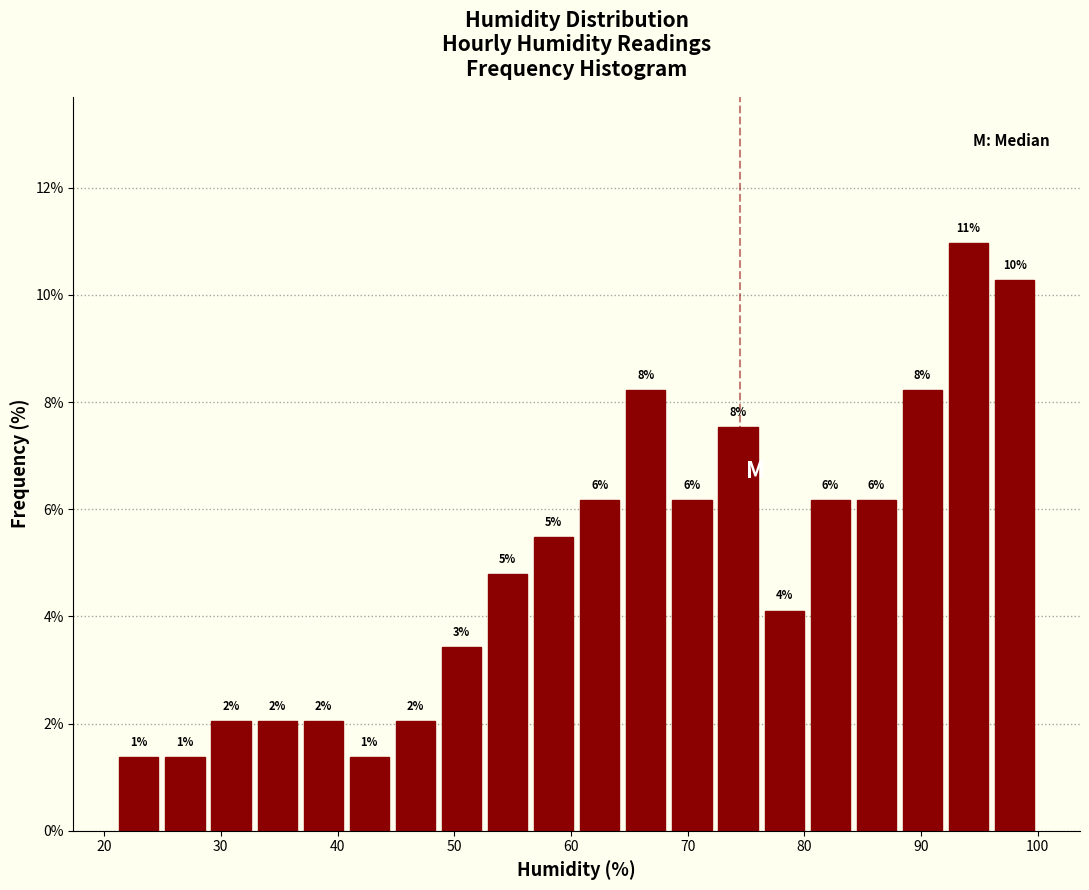

Around what value on the x-axis is the tallest bar? Give the approximate position of its centre, as read against the axis.

94